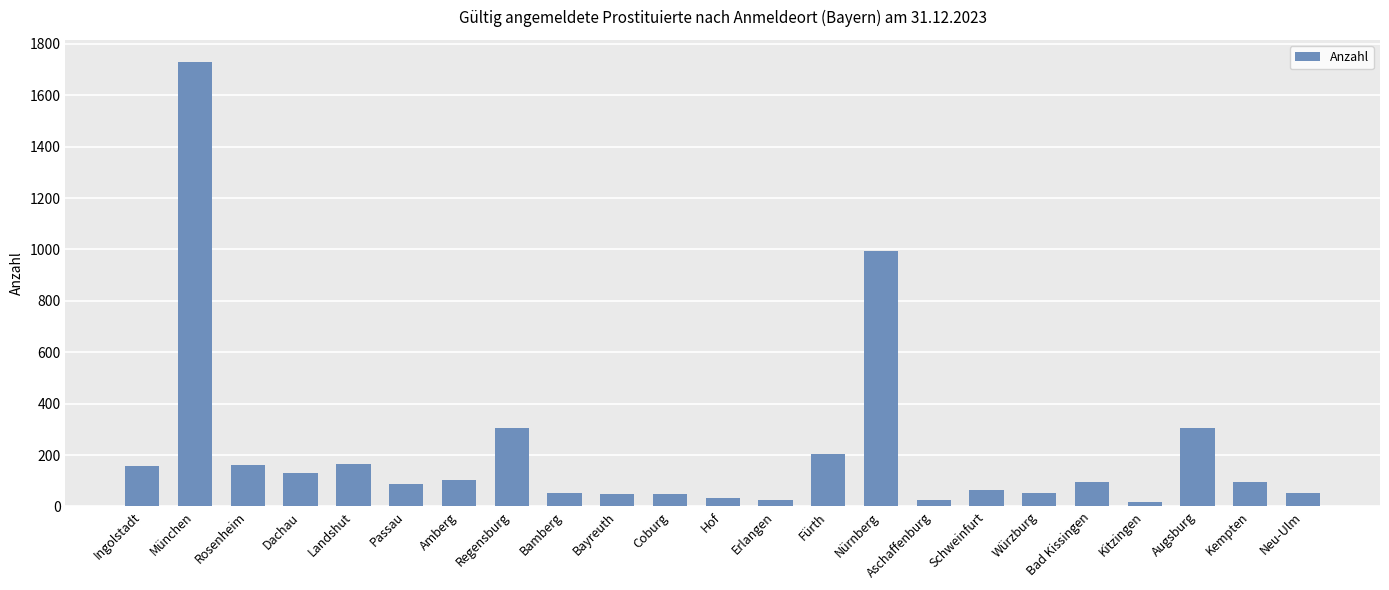

What is the sum of all values?

4962